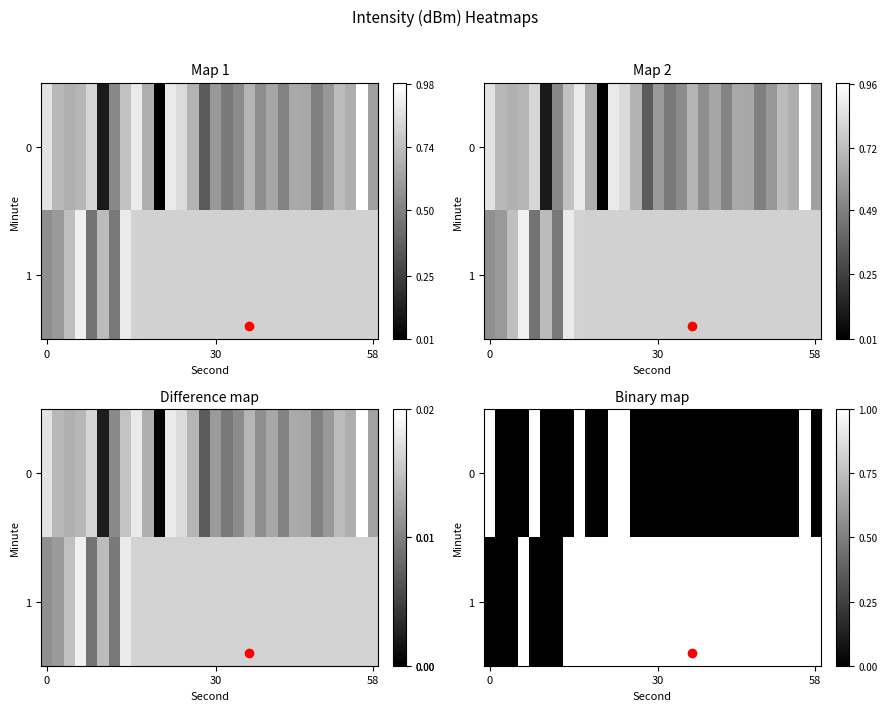

What is the difference between the maximum and minimum values in the 1 series?

1